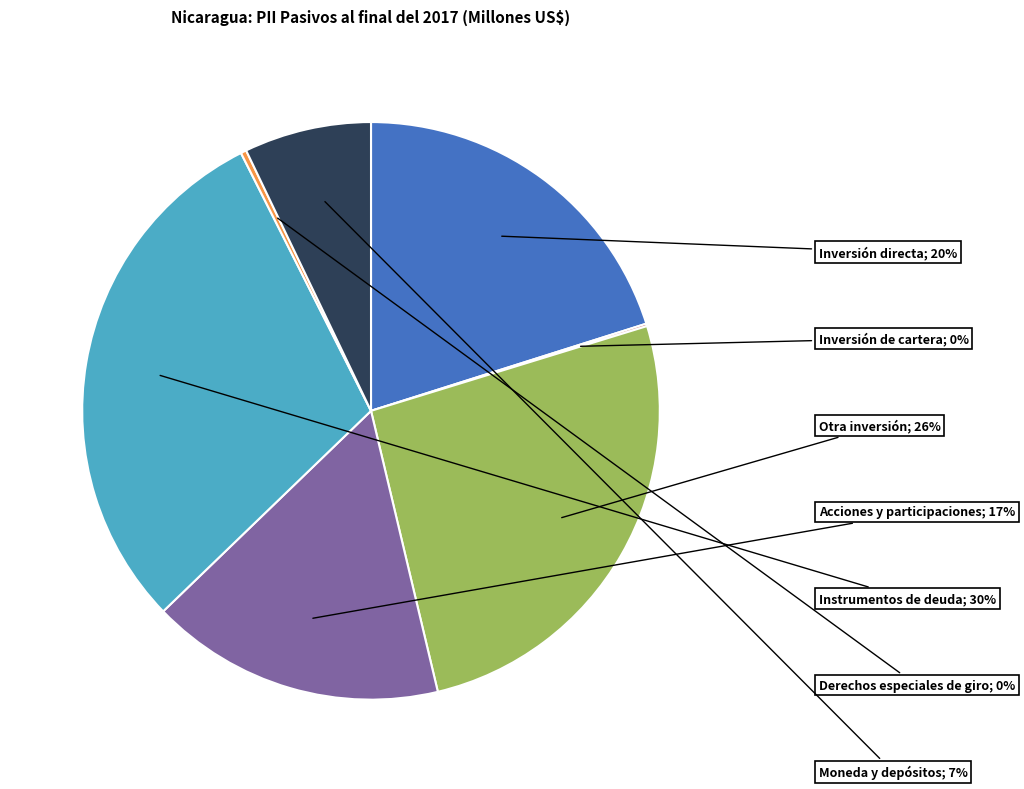

Is there a majority slice in this chart?

No